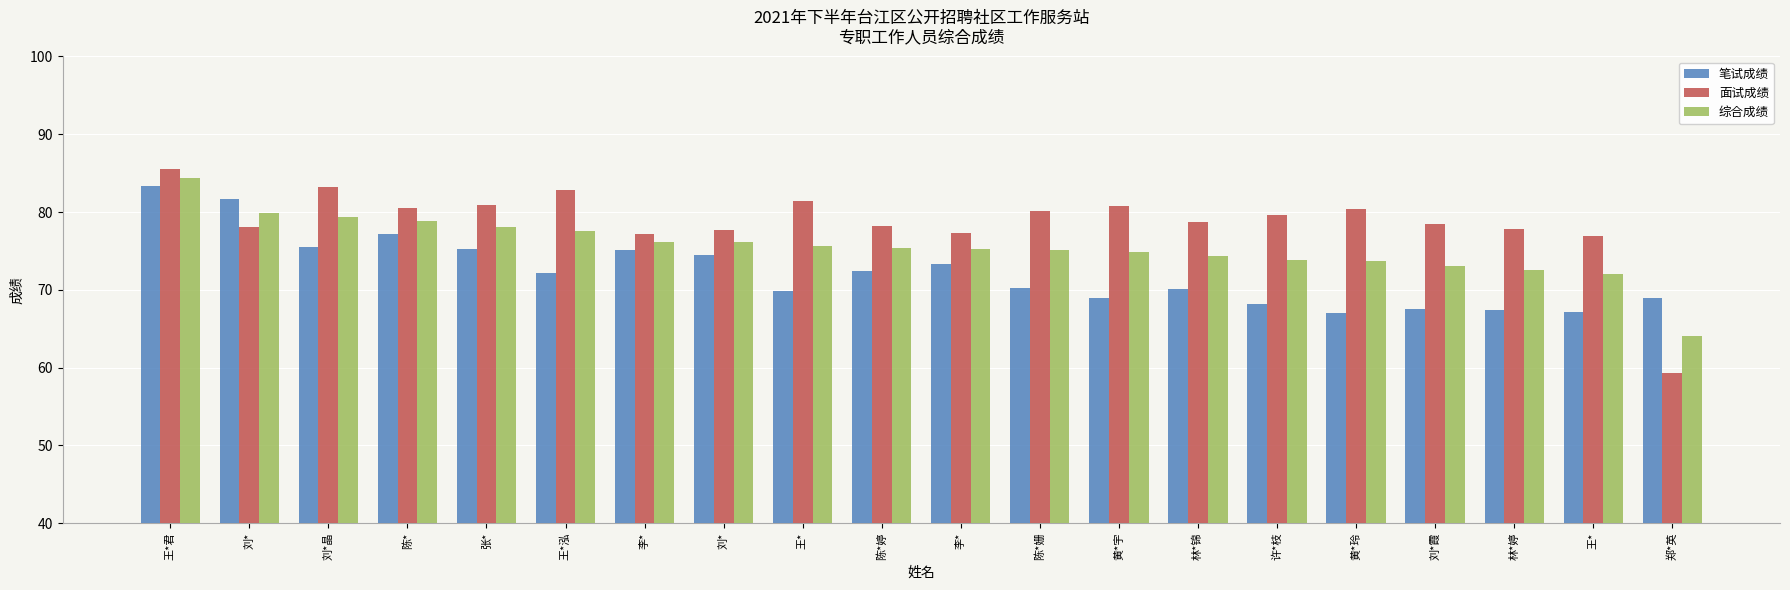

True or false: 面试成绩 has a value of 83.2 at 刘*晶.

True